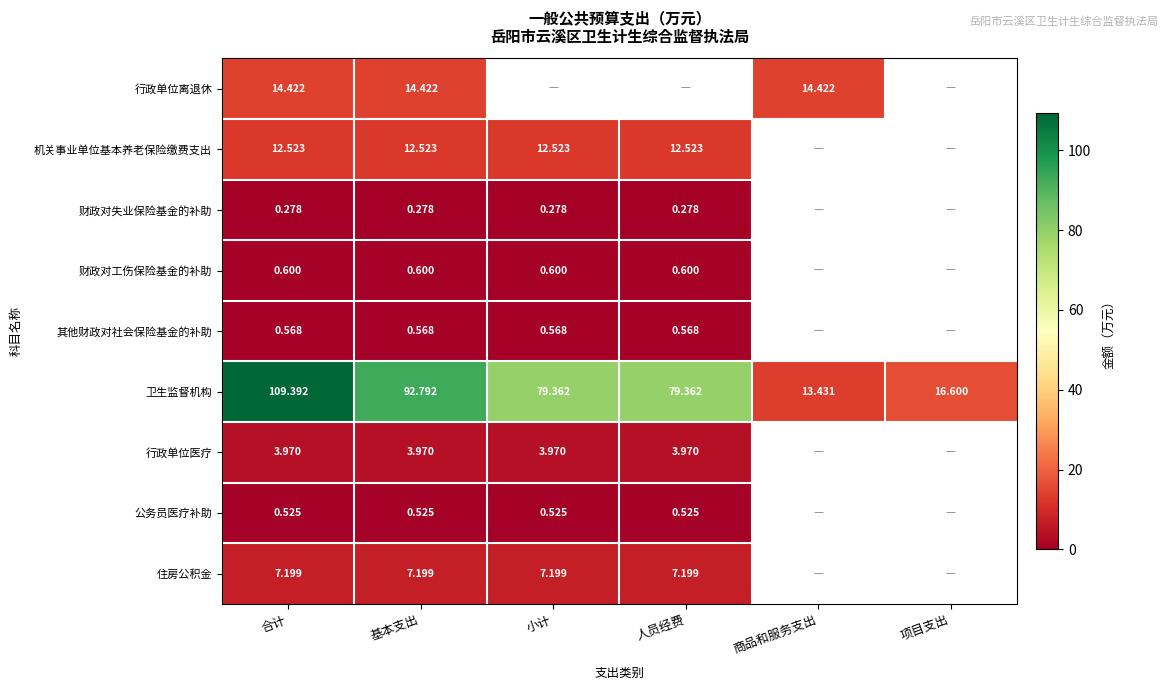

The 卫生监督机构 series shows 22.1 at 商品和服务支出. True or false?

False